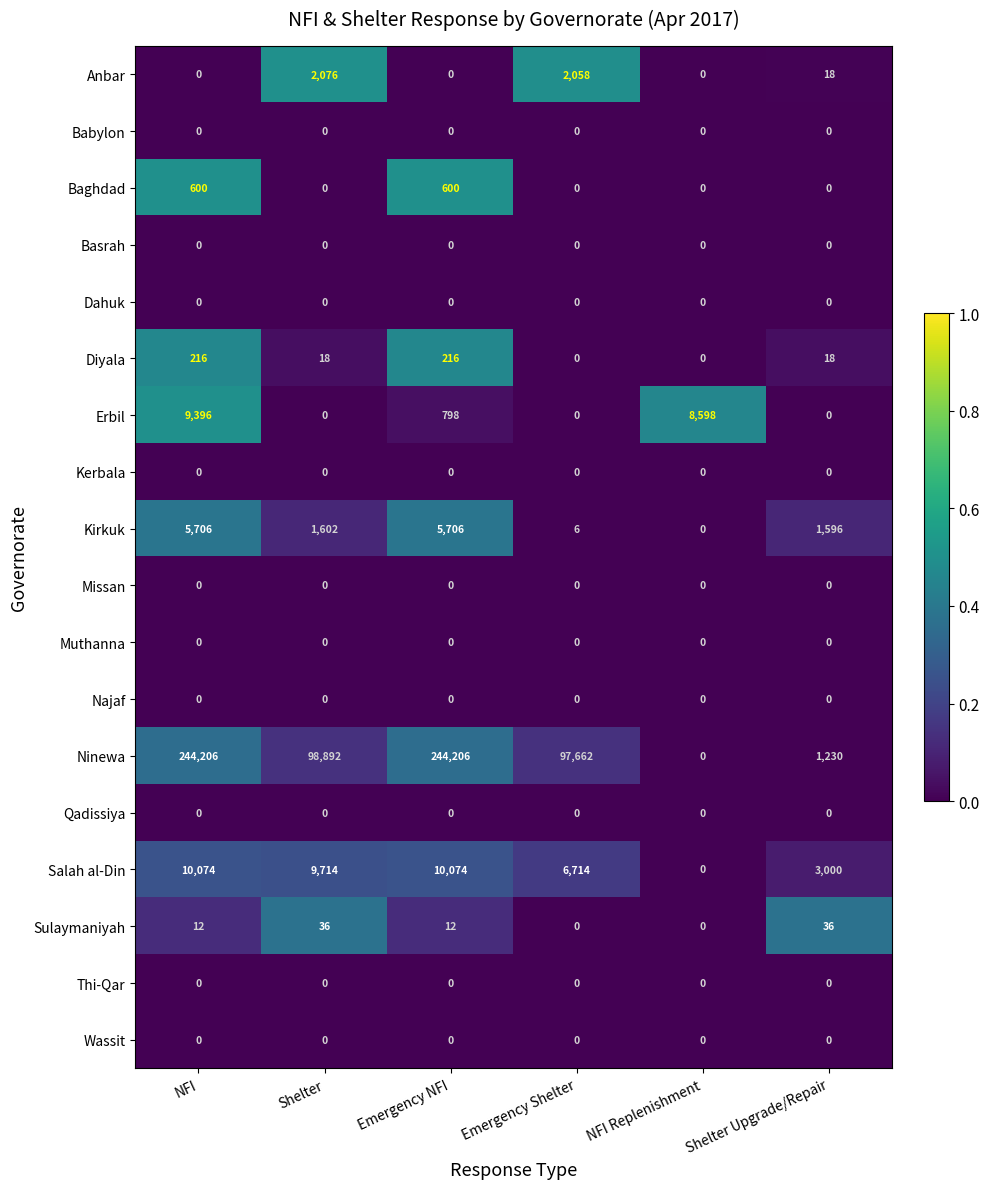

At how many categories does at least one series exceed 0?

6